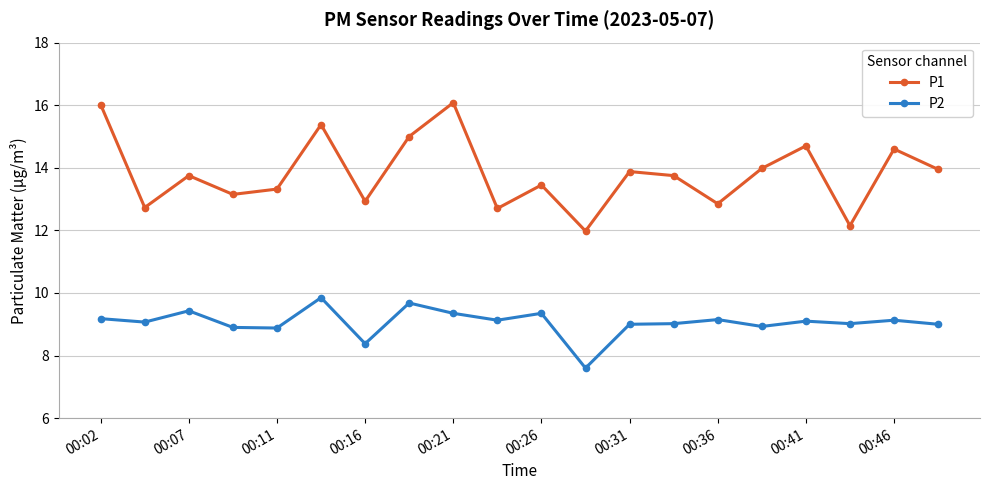

What is the value of the P2 point at the 15th from the left?

9.2